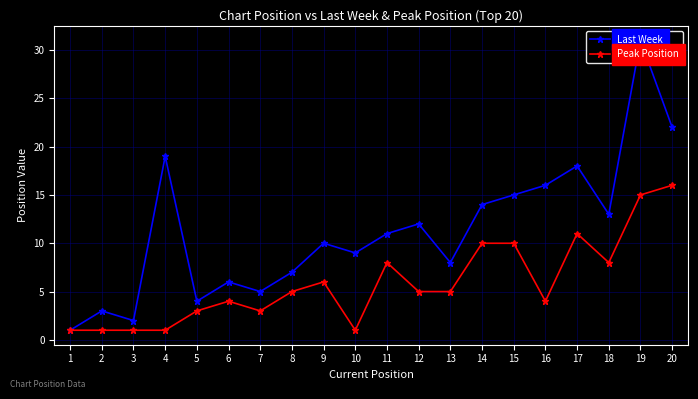

Between 17 and 20, which series saw the biggest shift?

Peak Position